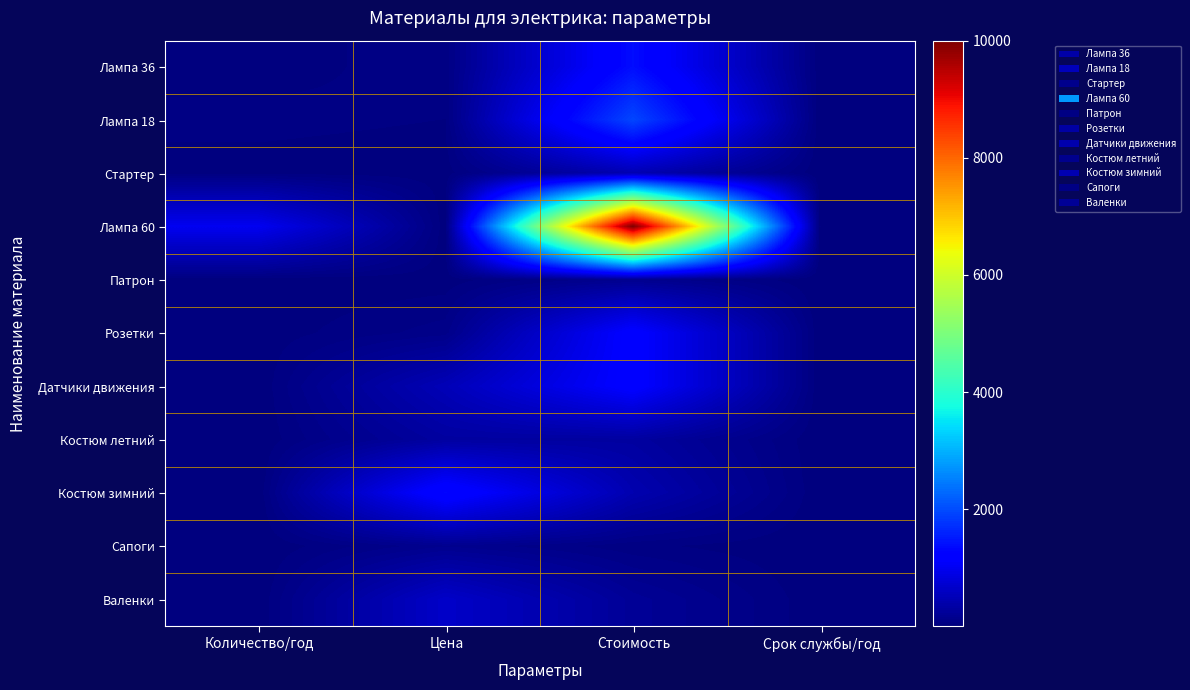

Reading right to left, extract all data points from this chart.

Лампа 36: Срок службы/год=0.2	Стоимость=1375.0	Цена=55.0	Количество/год=25.0
Лампа 18: Срок службы/год=0.2	Стоимость=1950.0	Цена=39.0	Количество/год=50.0
Стартер: Срок службы/год=0.2	Стоимость=450.0	Цена=18.0	Количество/год=25.0
Лампа 60: Срок службы/год=0.2	Стоимость=10000.0	Цена=10.0	Количество/год=1000.0
Патрон: Срок службы/год=0.2	Стоимость=150.0	Цена=15.0	Количество/год=10.0
Розетки: Срок службы/год=0.2	Стоимость=1200.0	Цена=100.0	Количество/год=12.0
Датчики движения: Срок службы/год=1.0	Стоимость=1200.0	Цена=500.0	Количество/год=2.0
Костюм летний: Срок службы/год=1.0	Стоимость=300.0	Цена=300.0	Количество/год=1.0
Костюм зимний: Срок службы/год=3.0	Стоимость=433.3	Цена=1300.0	Количество/год=0.3
Сапоги: Срок службы/год=3.0	Стоимость=50.0	Цена=150.0	Количество/год=0.3
Валенки: Срок службы/год=3.0	Стоимость=216.7	Цена=650.0	Количество/год=0.3